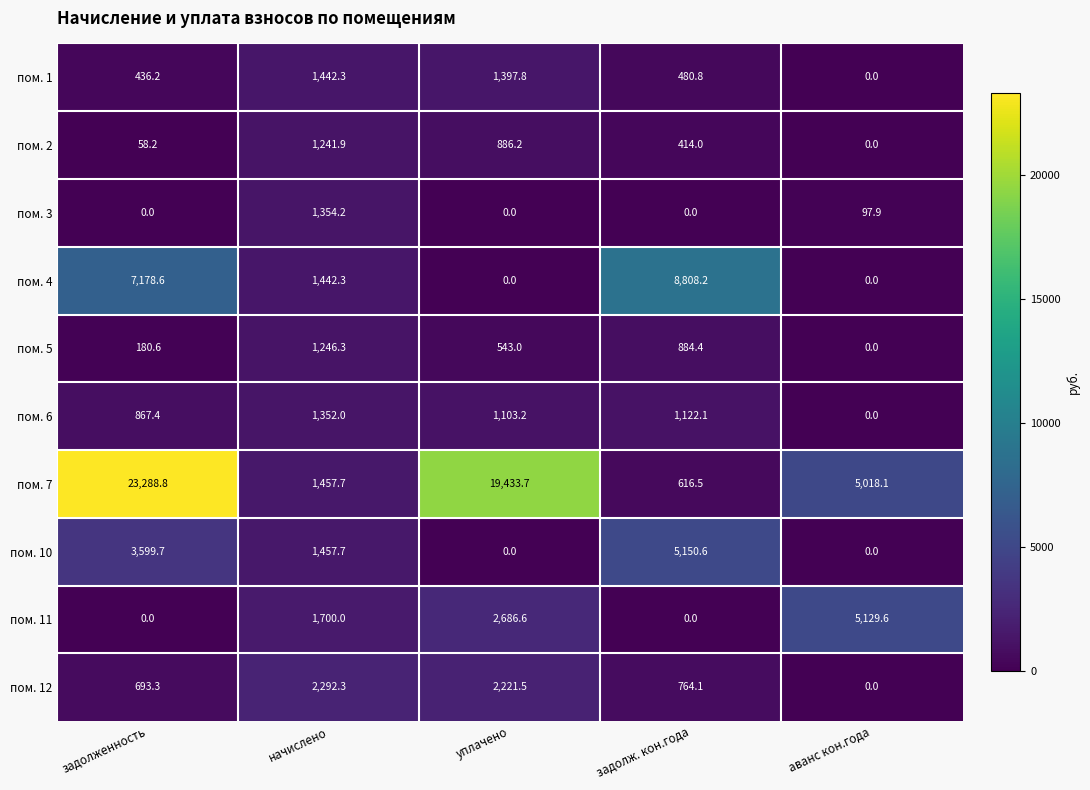

What is the sum of all пом. 6 values?

4444.7